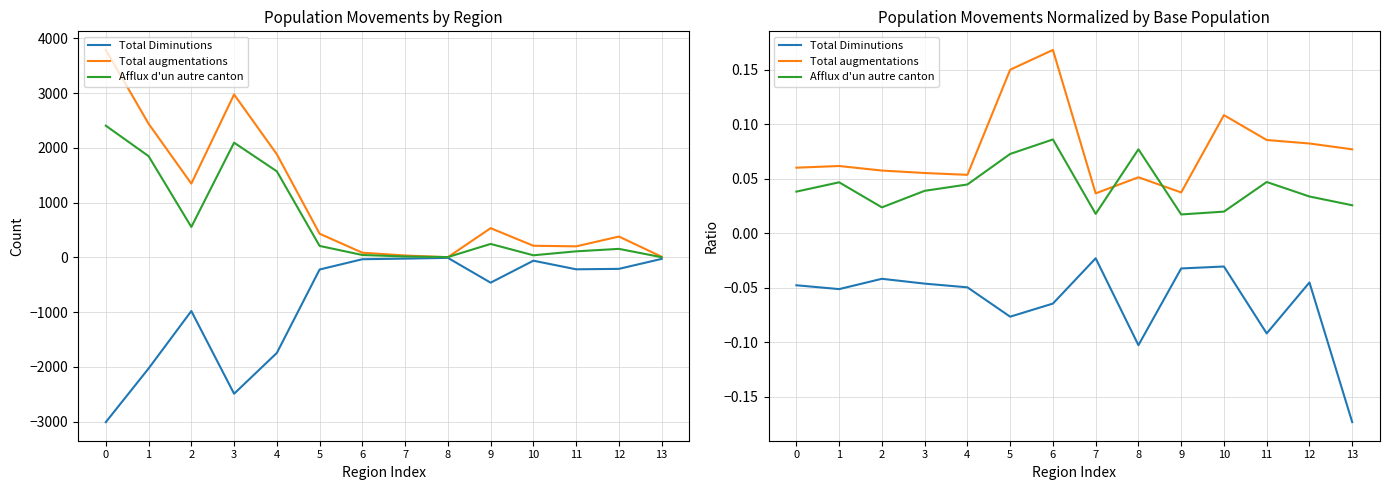

How many interior local peaks does the Afflux d'un autre canton series have?

4